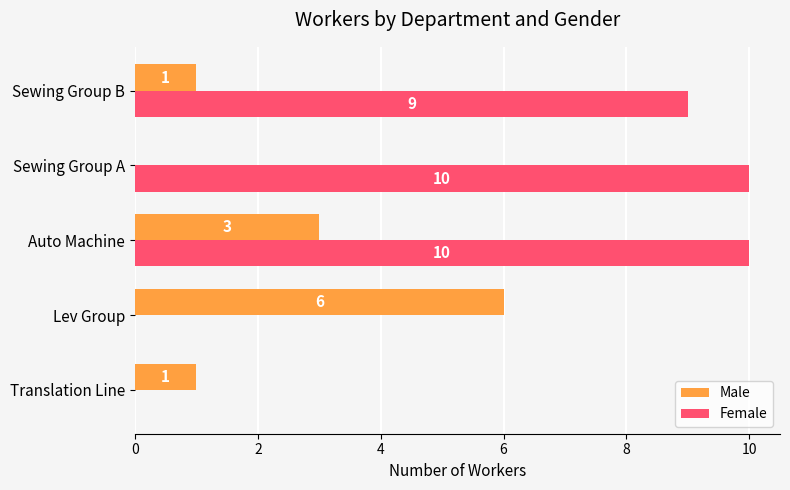

At which category is the sum across all series the highest?

Auto Machine